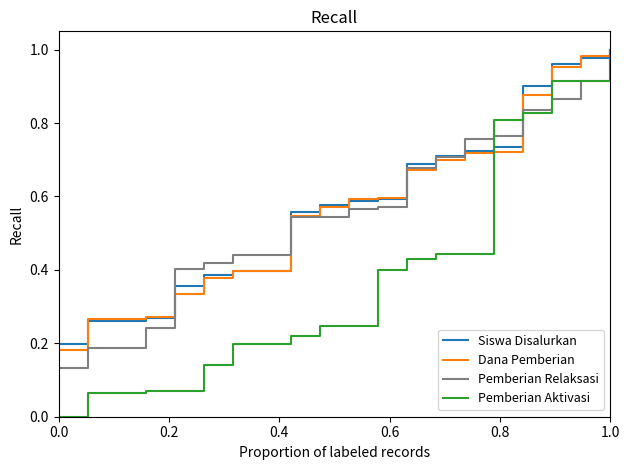

Which series has the largest range (max minus min)?

Pemberian Aktivasi